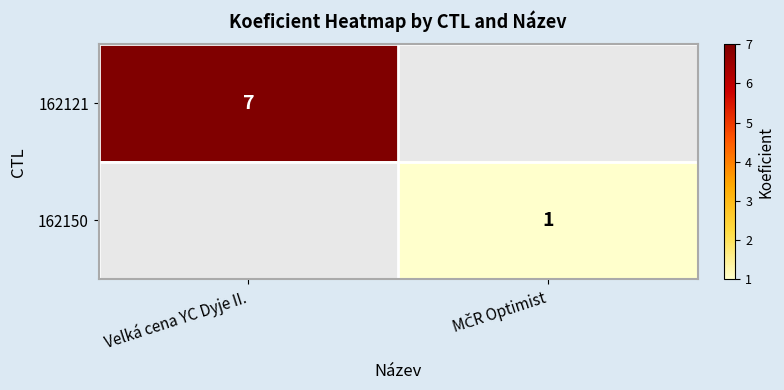

The value of 162121 at Velká cena YC Dyje II. is 7. True or false?

True